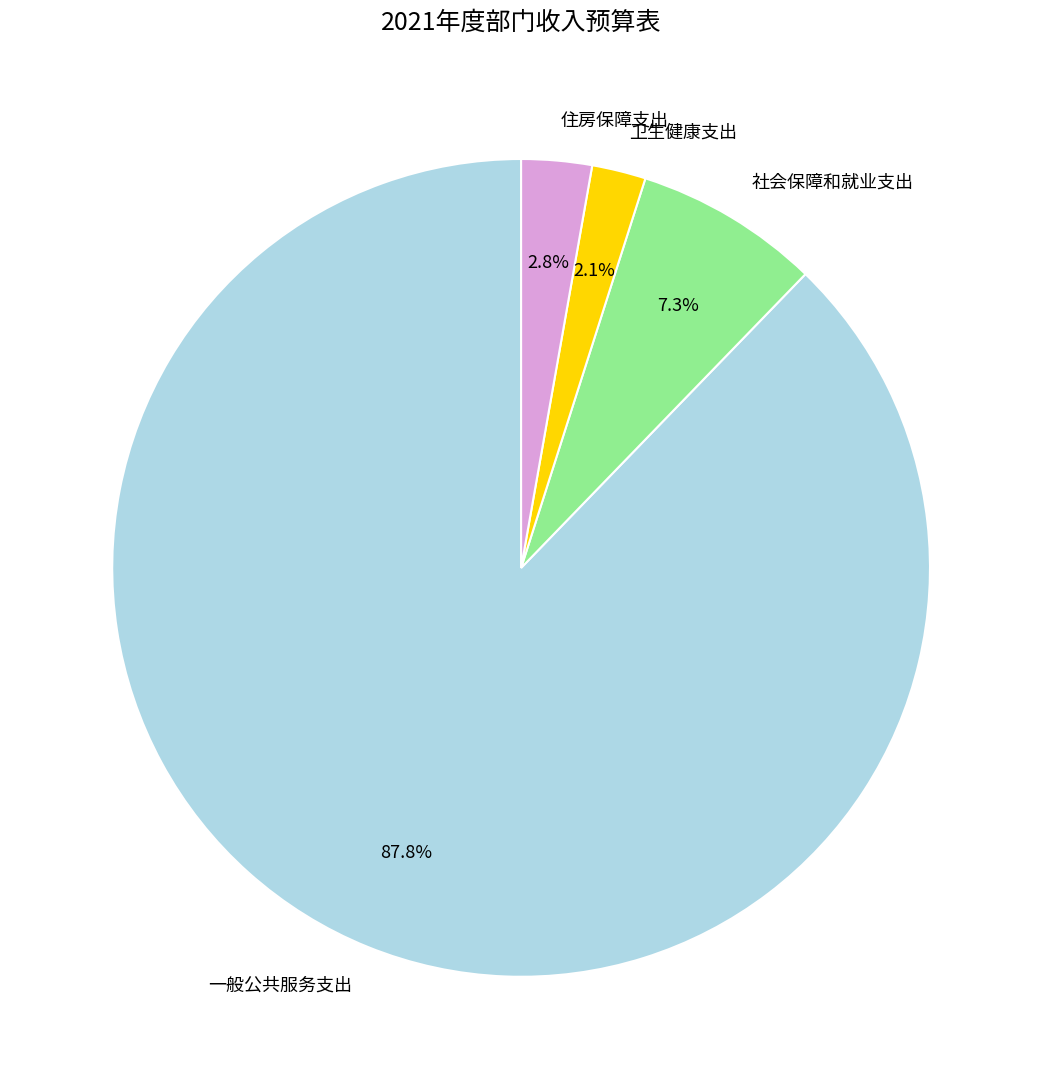

Which category has the biggest portion of the pie?

一般公共服务支出